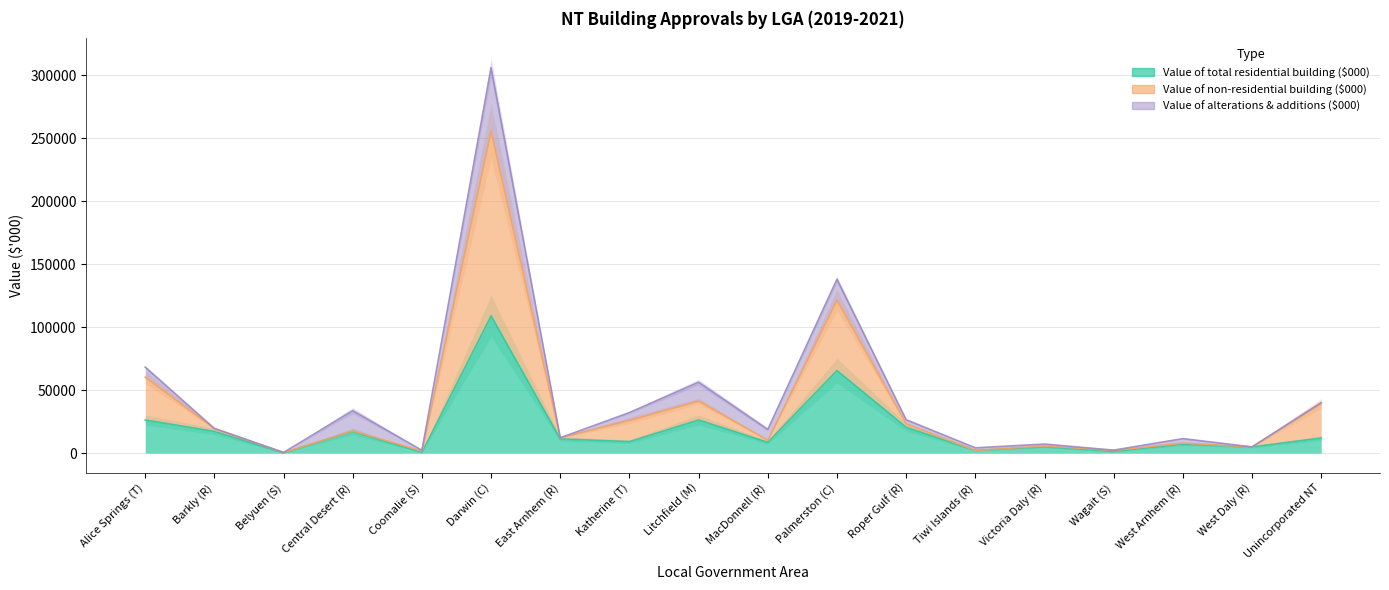

Where does the Value of non-residential building ($000) series first go above 17574?

Alice Springs (T)